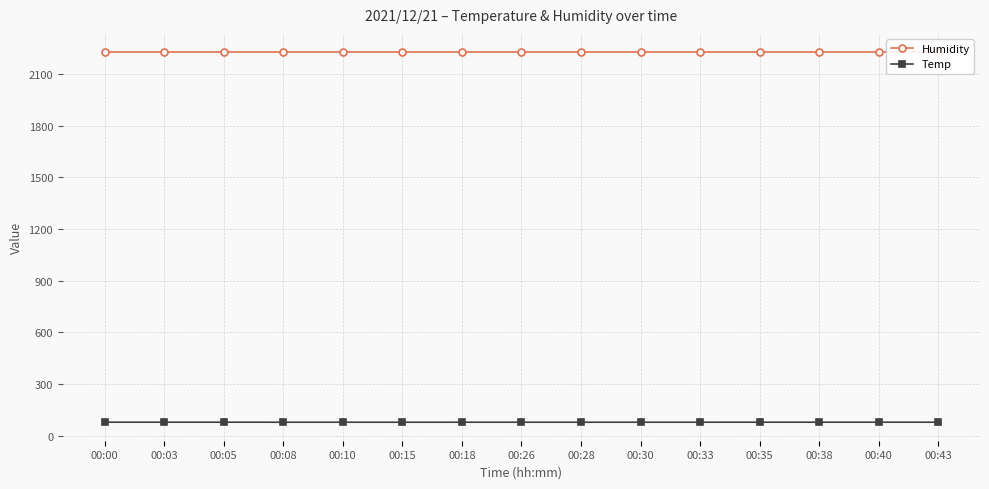

Is this an area chart (filled region under the line)?

No